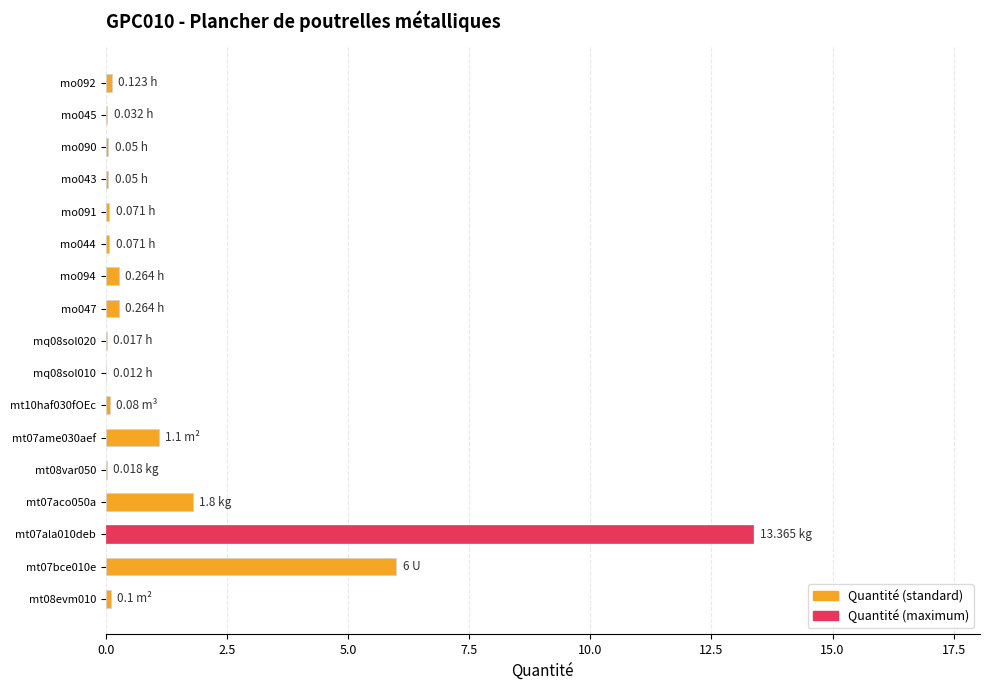

What is the sum of all values?

23.4